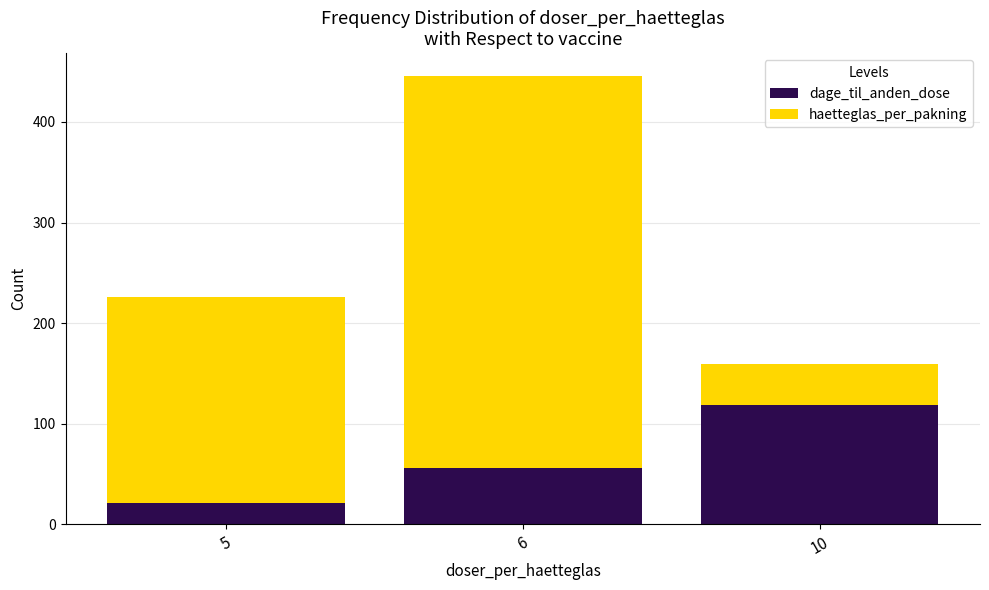

Count the number of categories in the chart.

3